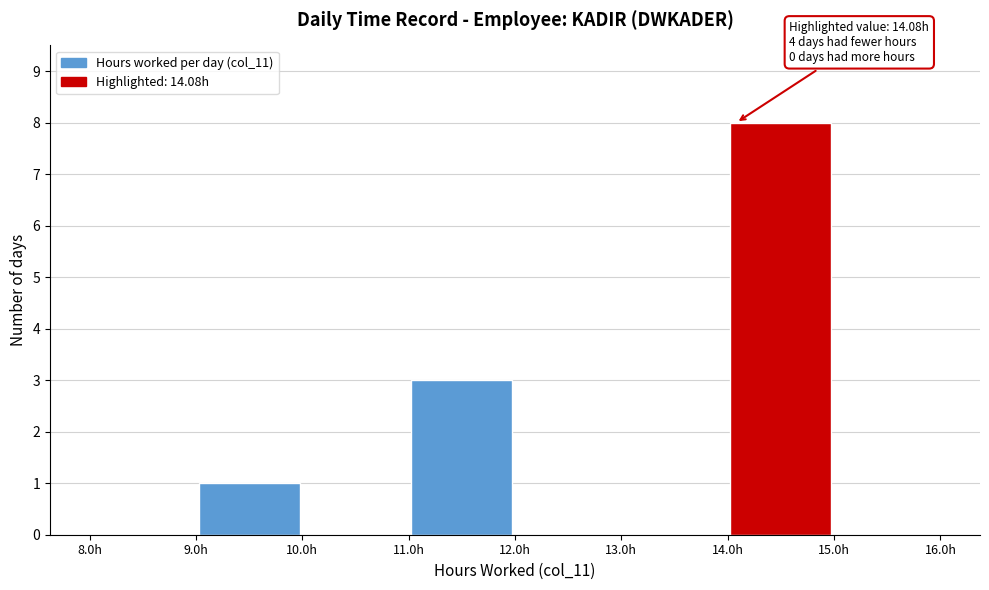

Which range on the x-axis has the tallest bar?

14 to 15